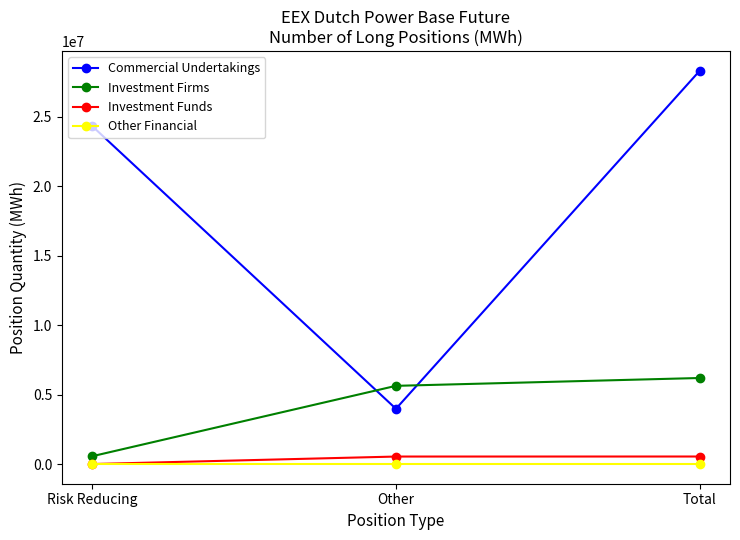

What are all the series names shown in the legend?

Commercial Undertakings, Investment Firms, Investment Funds, Other Financial